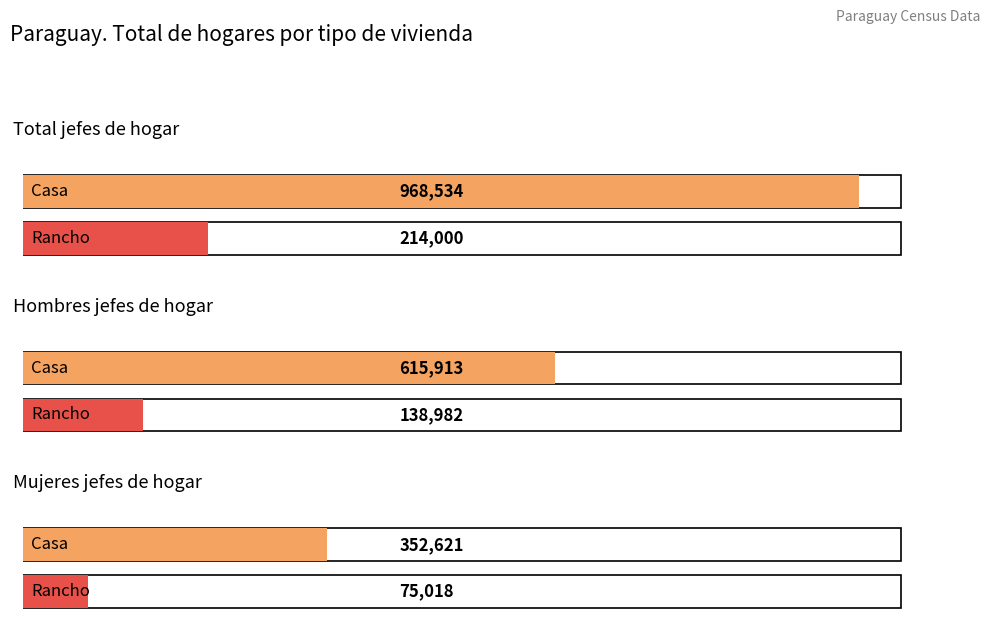

Which series has the widest spread of values?

Casa